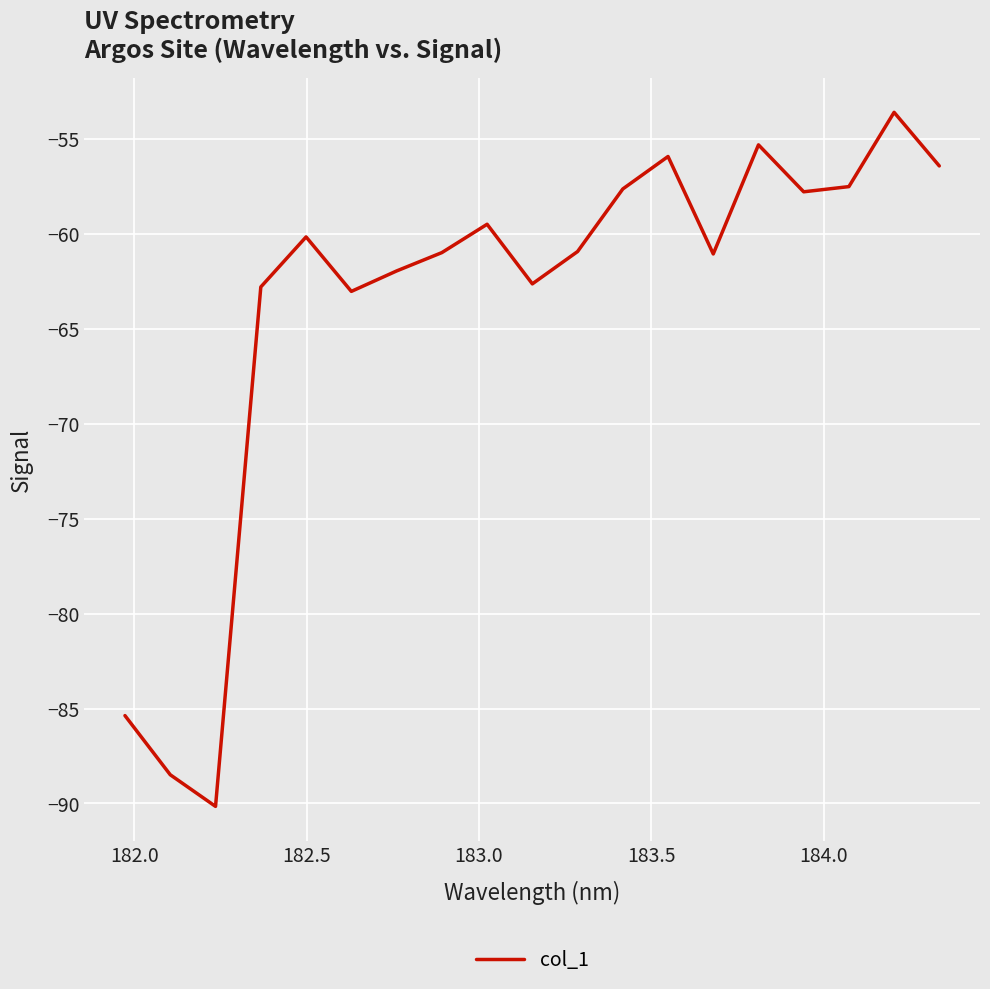

What is the maximum value shown in the chart?

-53.6